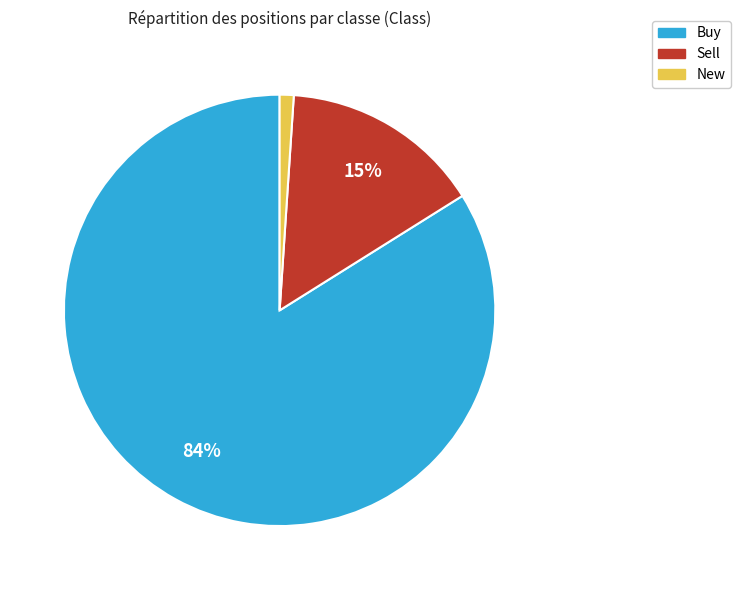

Count the number of slices in the pie.

3